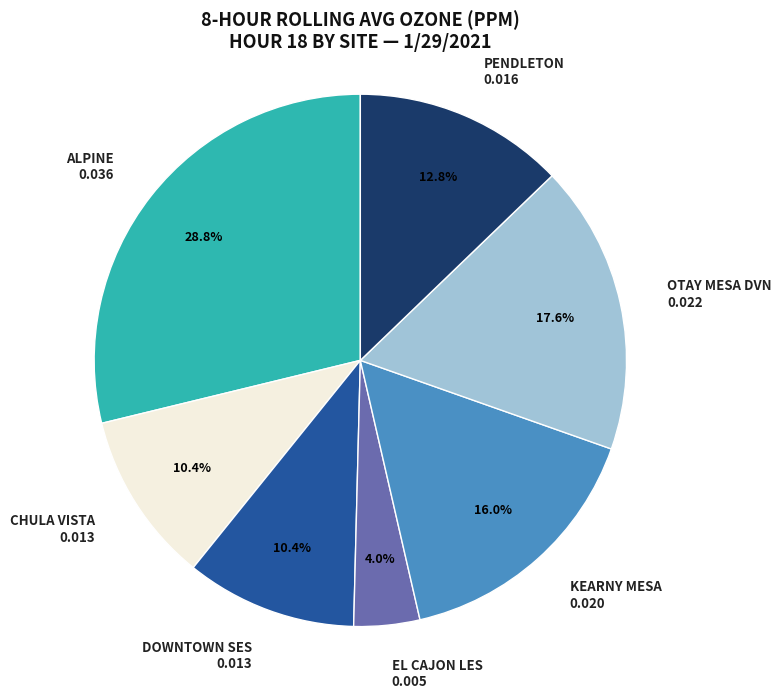

Is there any slice that represents more than half of the pie?

No